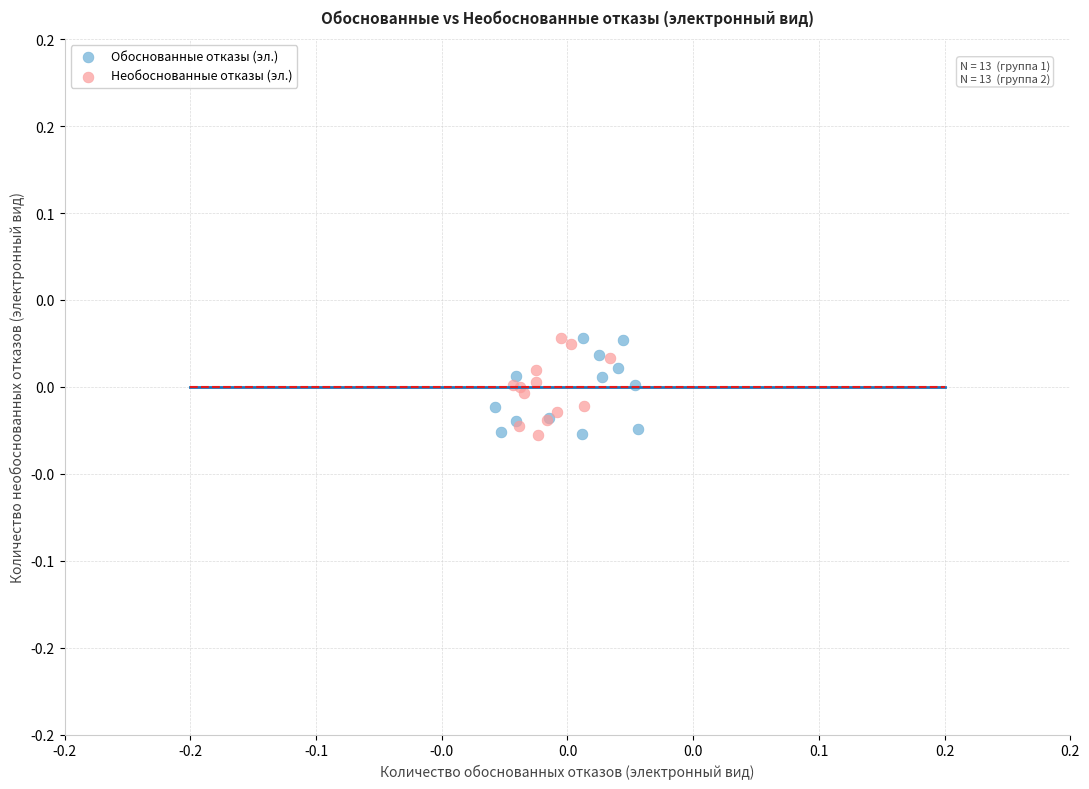

What are all the series names shown in the legend?

Обоснованные отказы (эл.), Необоснованные отказы (эл.)